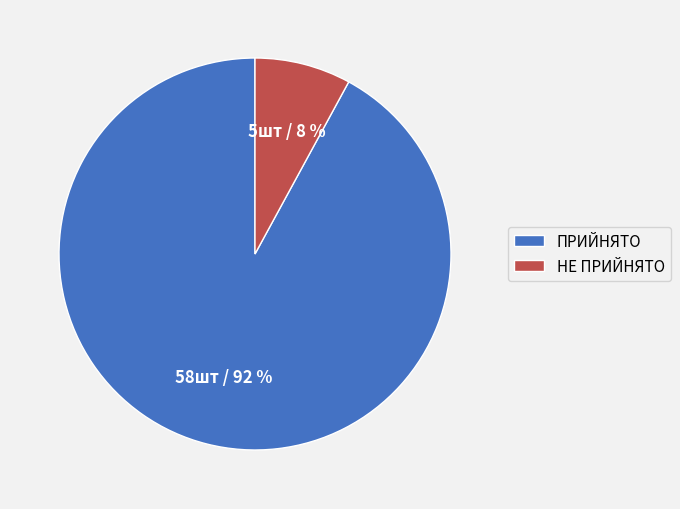

Between НЕ ПРИЙНЯТО and ПРИЙНЯТО, which is larger?

ПРИЙНЯТО